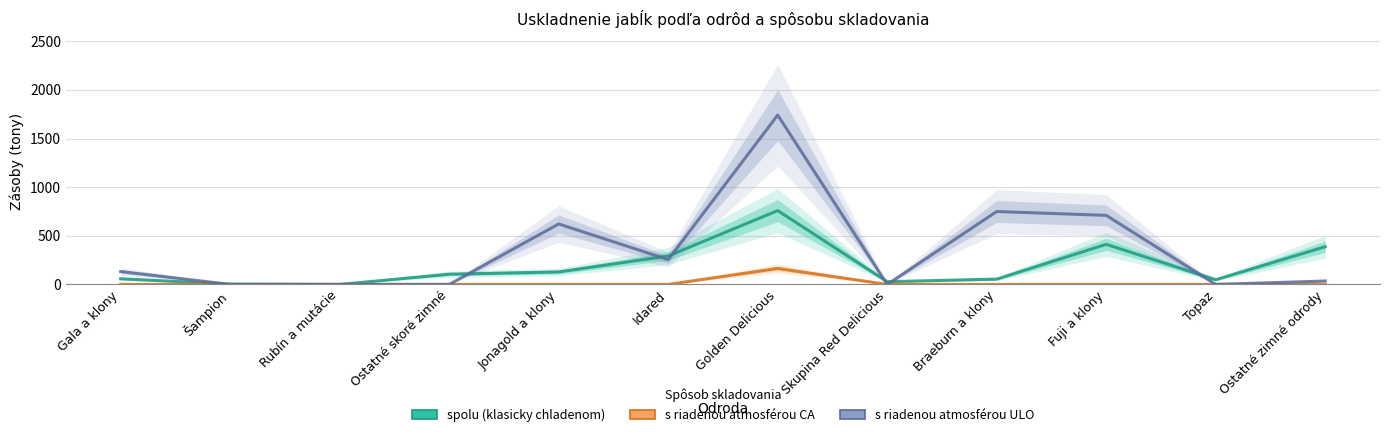

How many series are shown in this chart?

3